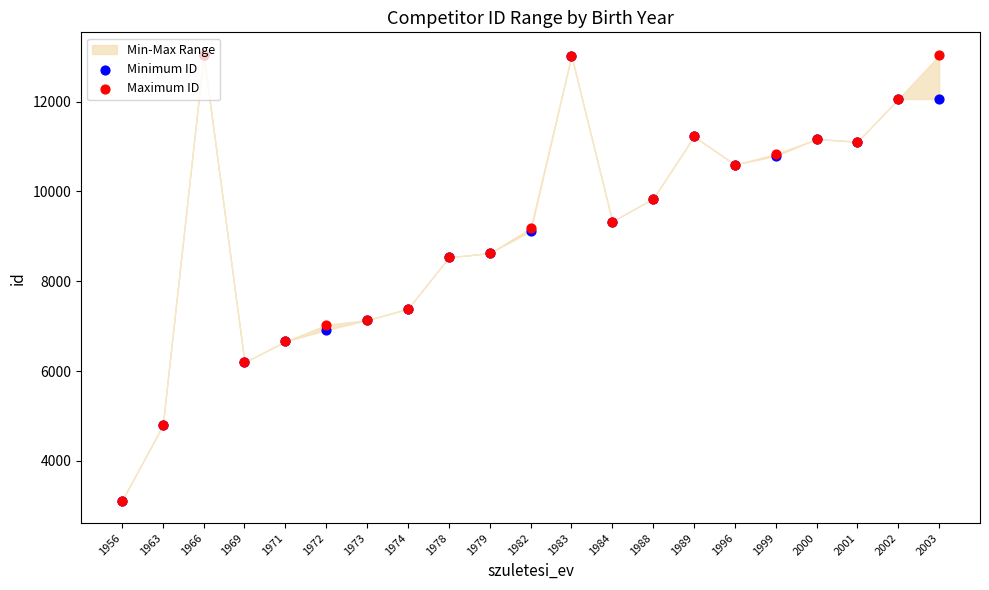

What is the total value across all series at 1974?

14776